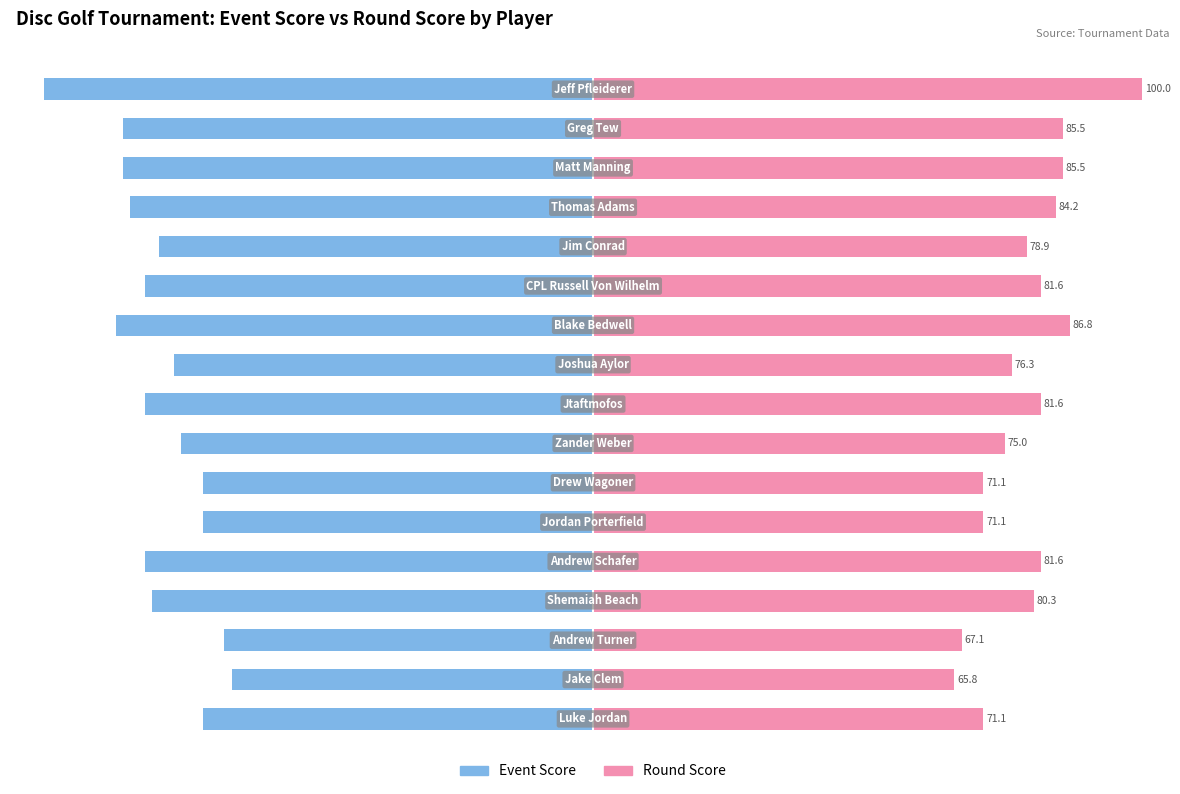

Which series has the largest total across all categories?

Round Score